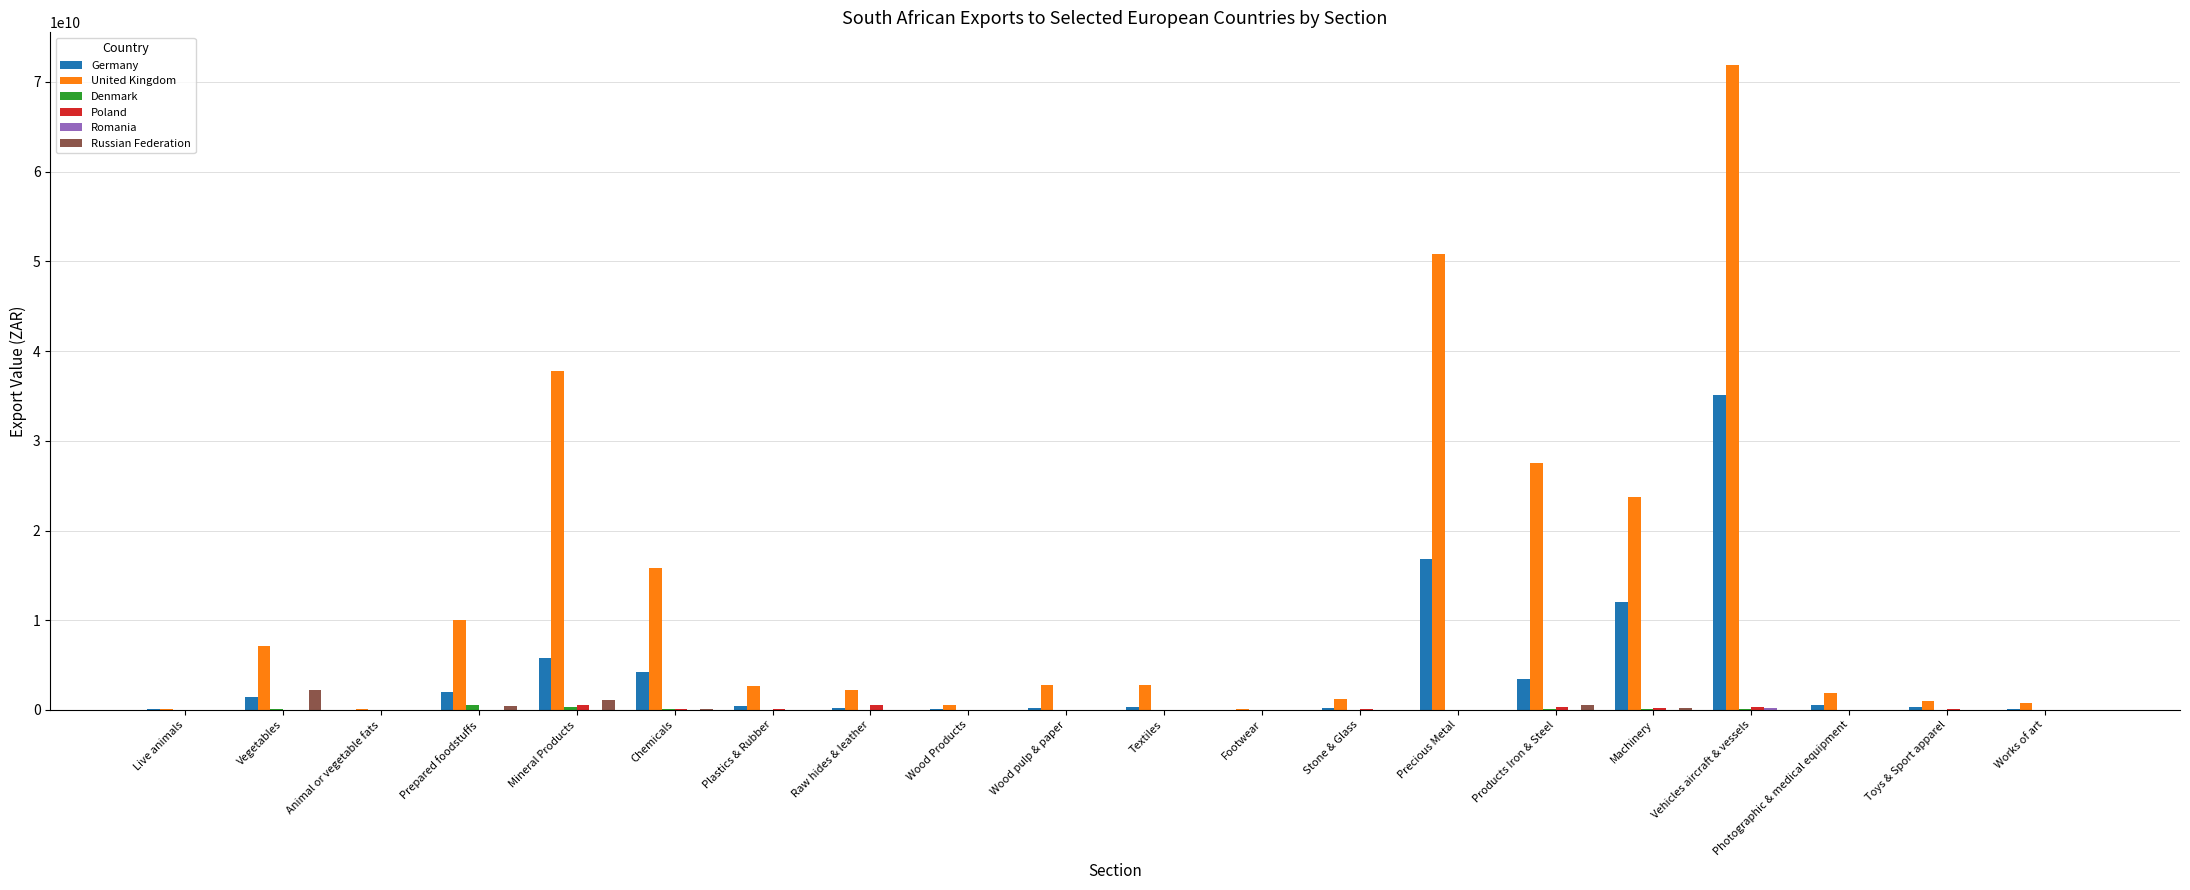

Which series has the largest total across all categories?

United Kingdom